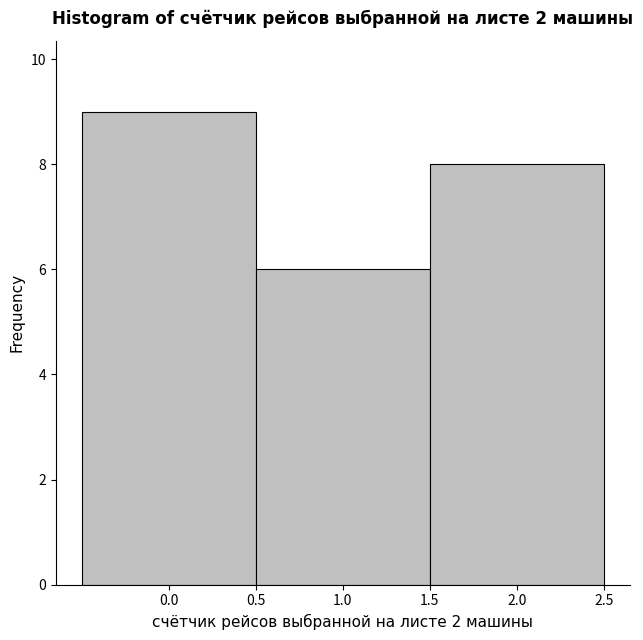

Over which range of the x-axis is the bar tallest?

-0.5 to 0.5